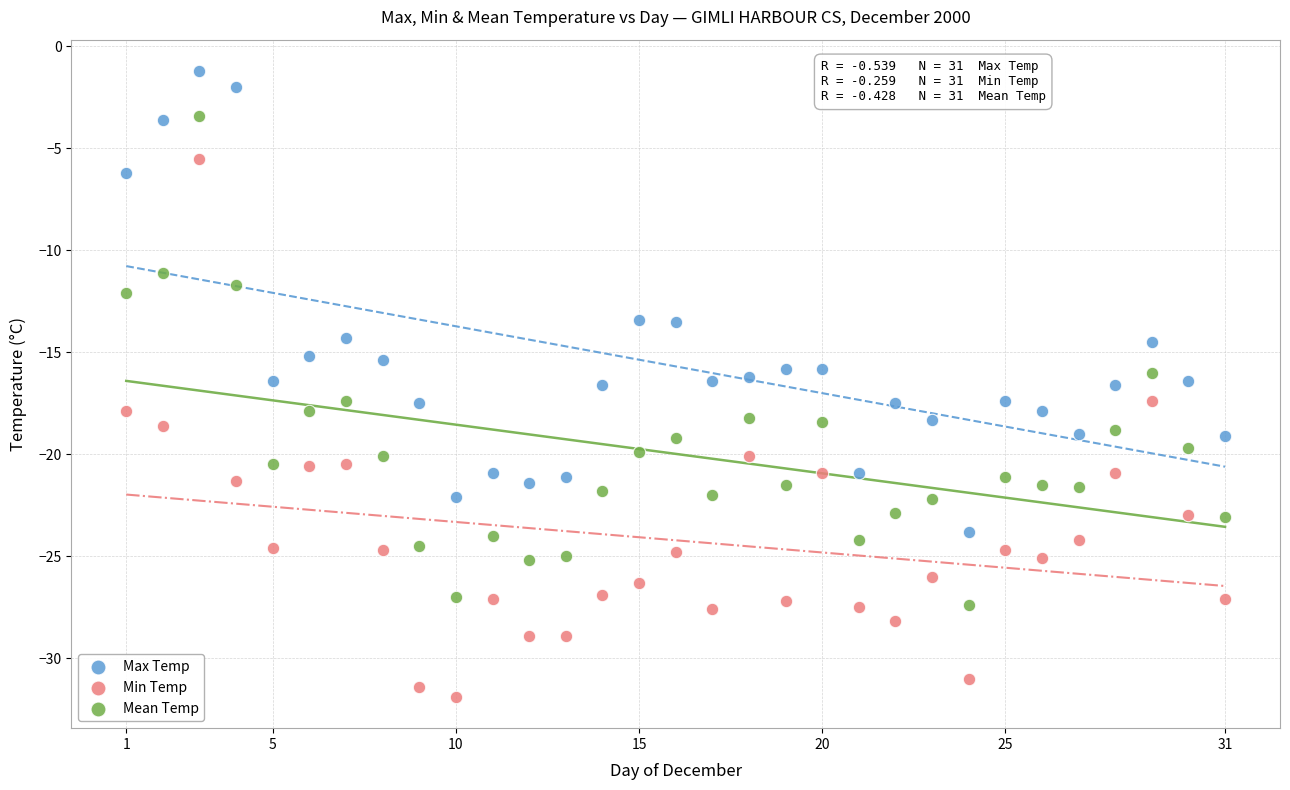

Which series contains the highest Y value?

Max Temp